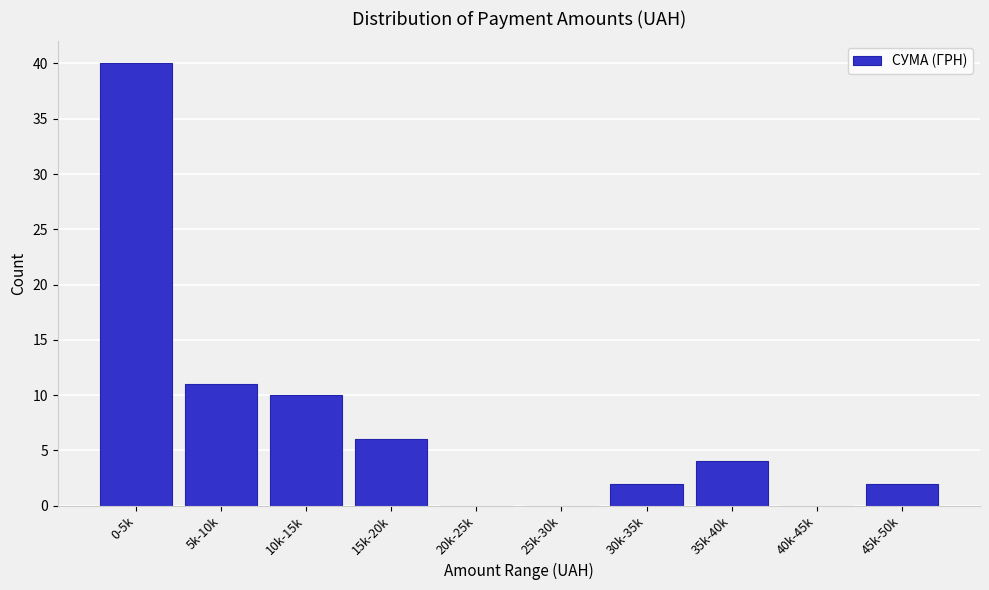

Reading left to right, transcribe all the data shown in this chart.

0-5k=40	5k-10k=11	10k-15k=10	15k-20k=6	20k-25k=0	25k-30k=0	30k-35k=2	35k-40k=4	40k-45k=0	45k-50k=2